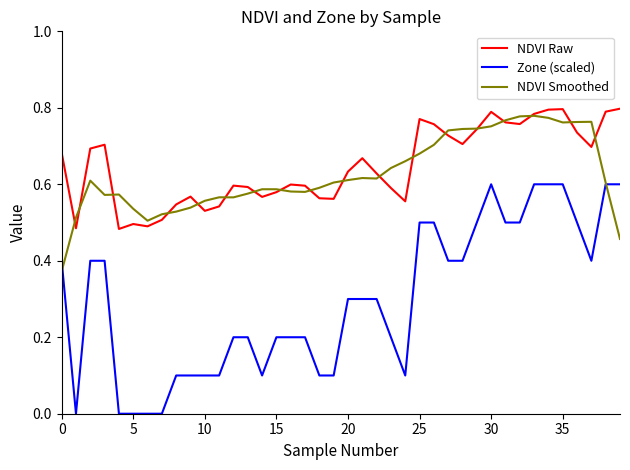

Which series has the largest range (max minus min)?

Zone (scaled)